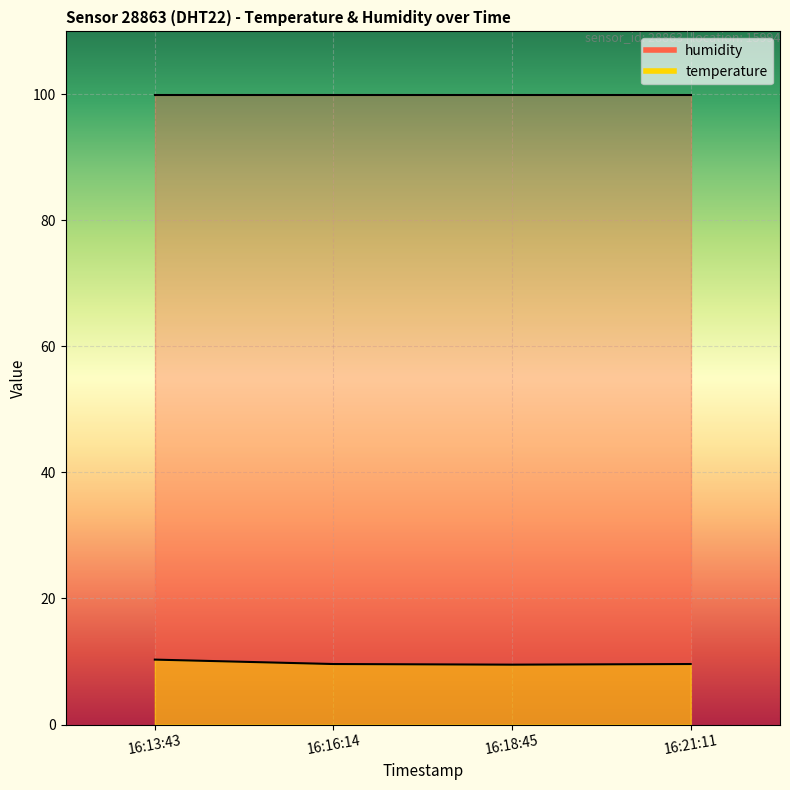

What is the minimum value shown in the chart?

9.5